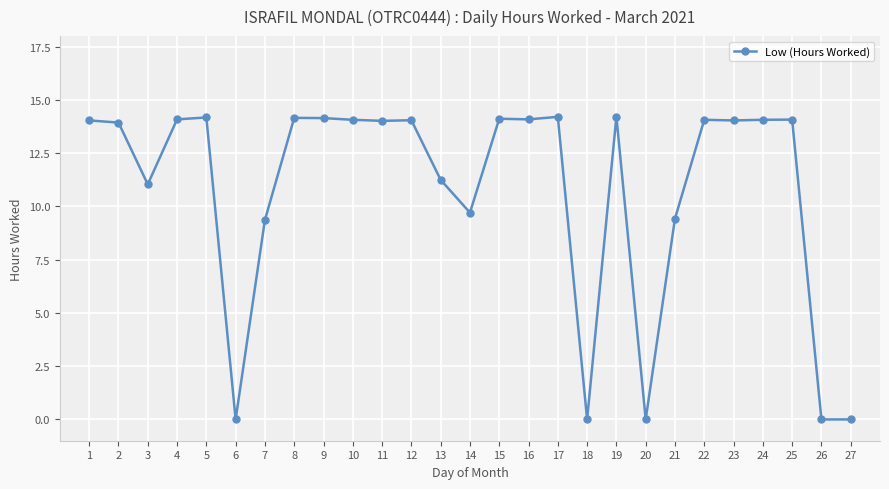

What is the sum of all values?

290.4